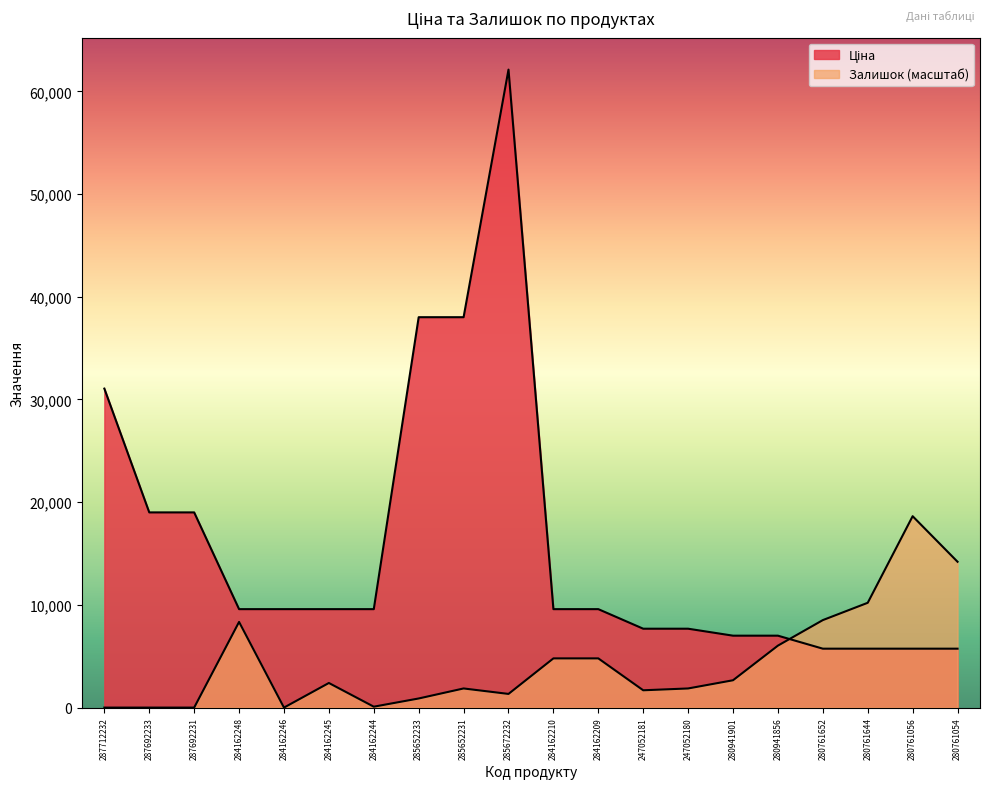

What is the minimum value for Ціна?

5736.9